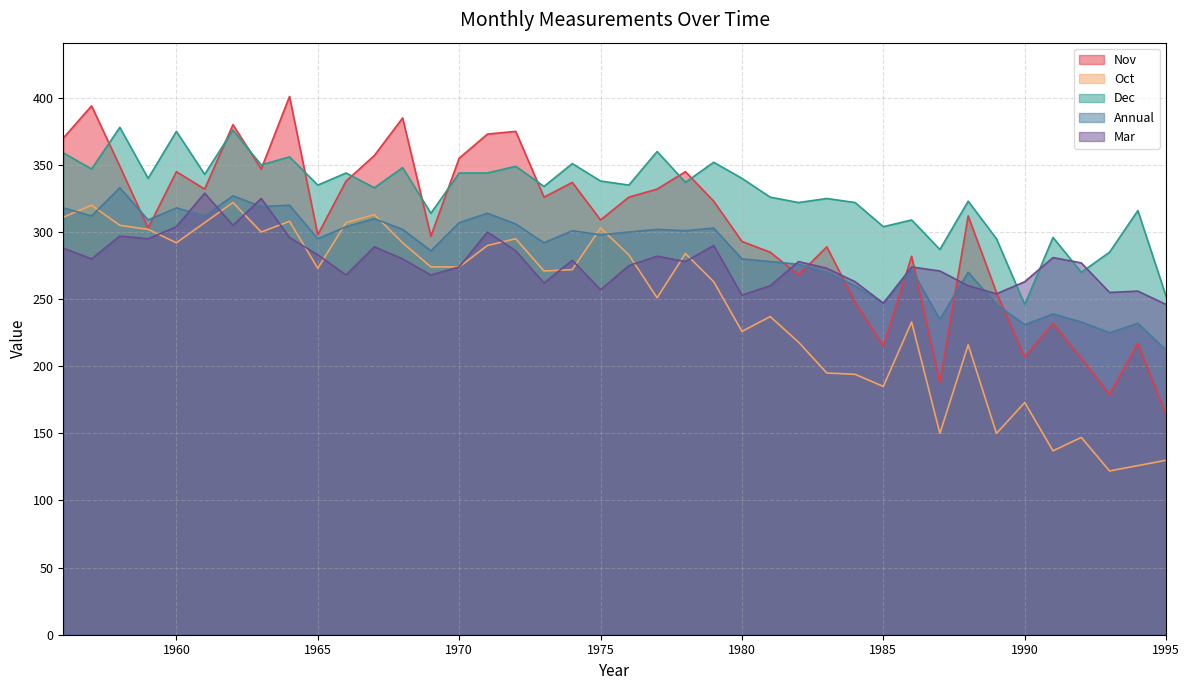

What is the sum of all Dec values?

13160